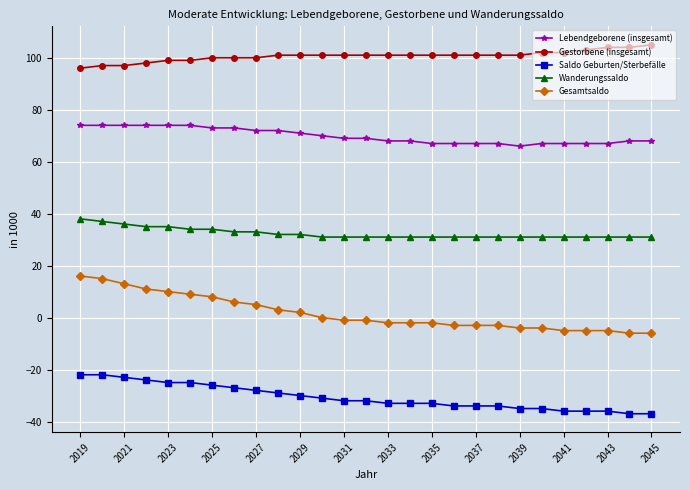

What is the minimum value shown in the chart?

-37